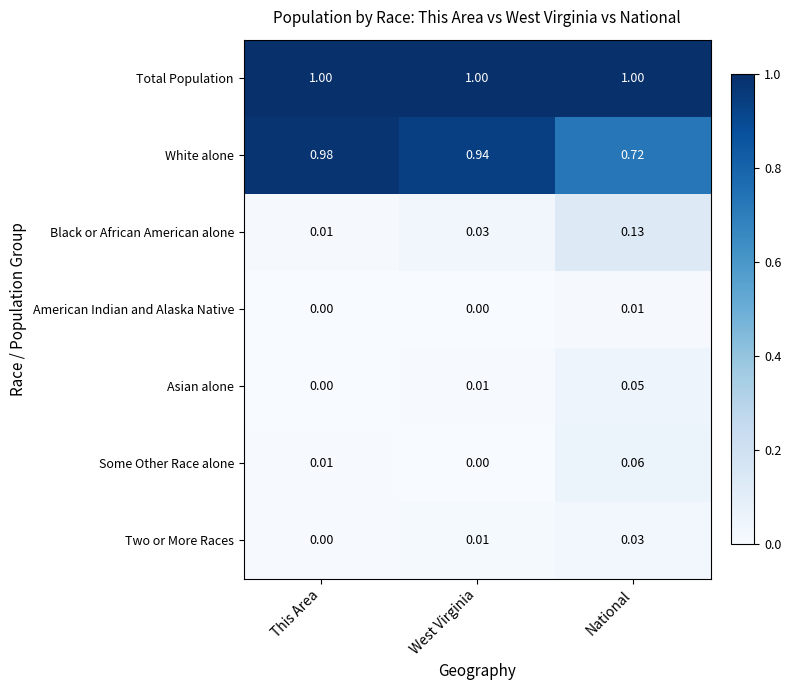

Which series has the largest total across all categories?

Total Population